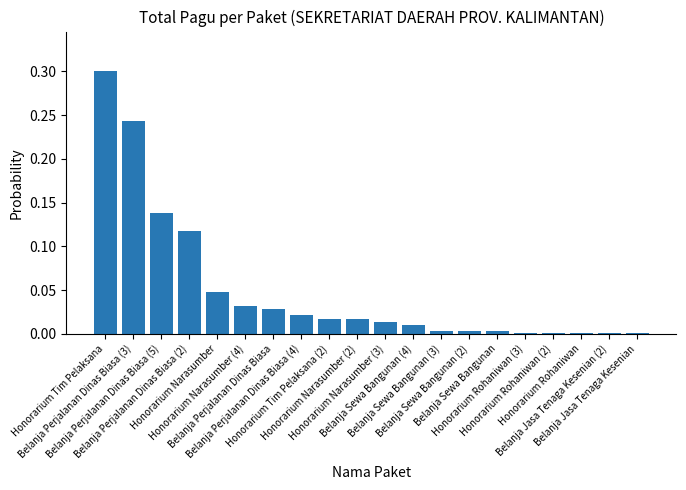

Are the bars horizontal?

No